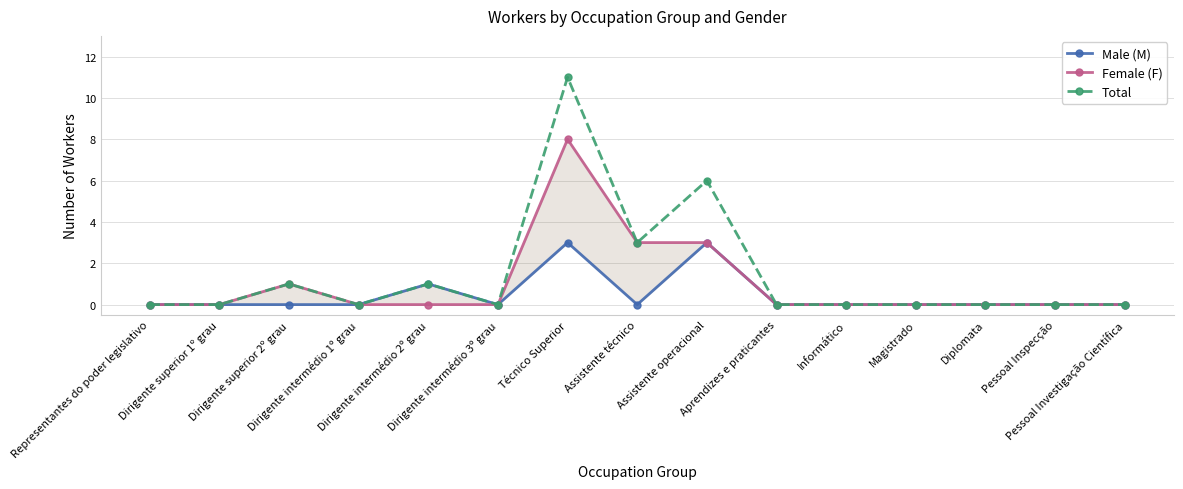

True or false: Male (M) and Female (F) intersect in this chart.

False